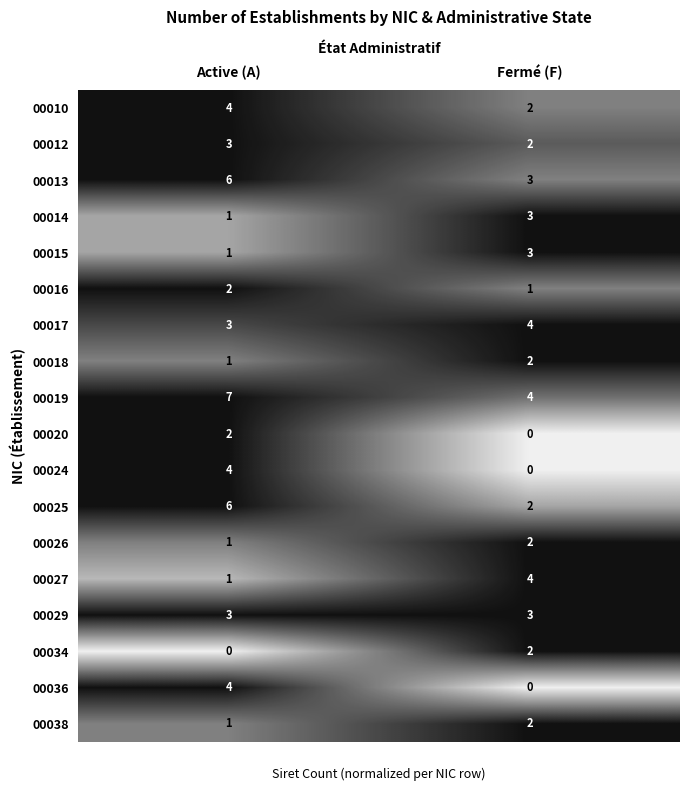

What is the average value of the 00017 series?

4